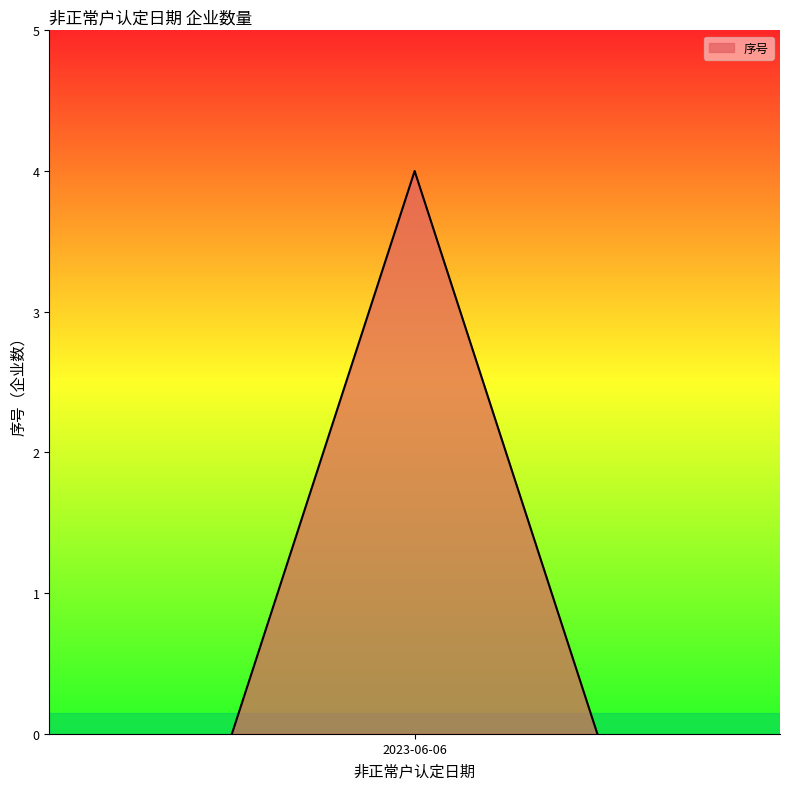

What is the sum of all values?

4